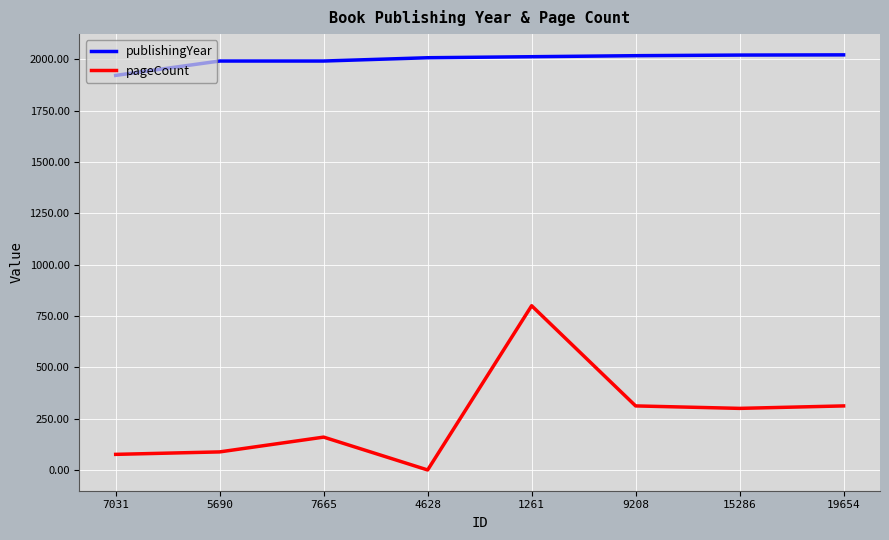

Rank the series at 4628 from lowest to highest value.

pageCount, publishingYear